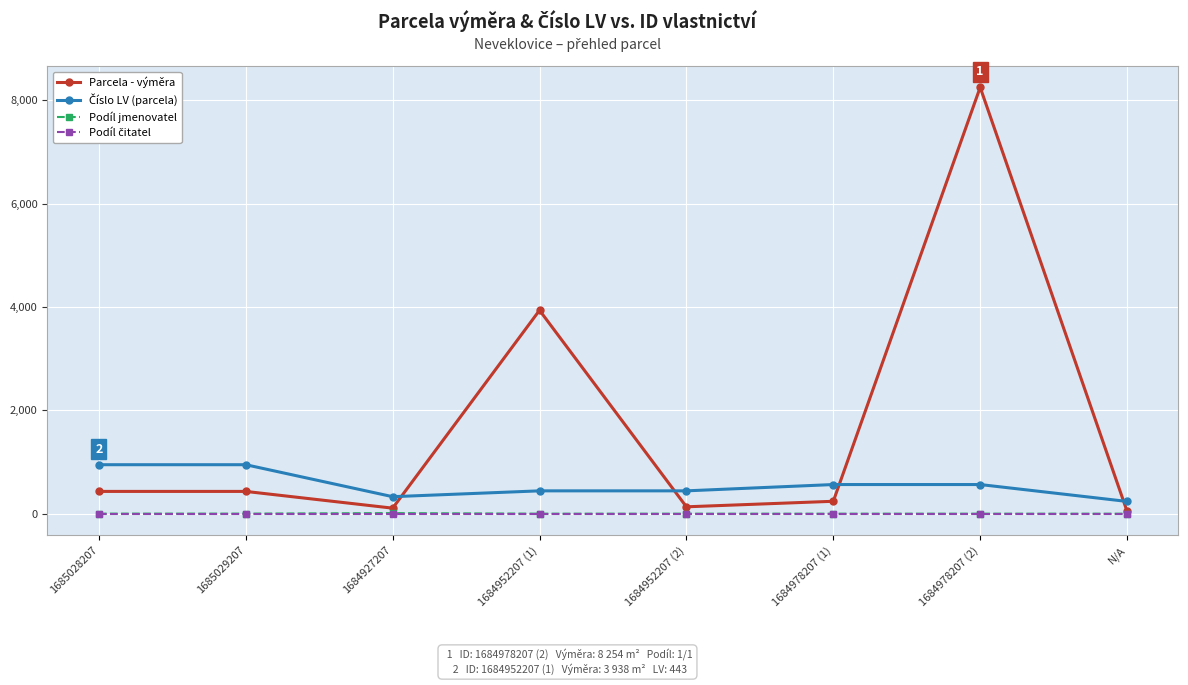

Which series has the widest spread of values?

Parcela - výměra